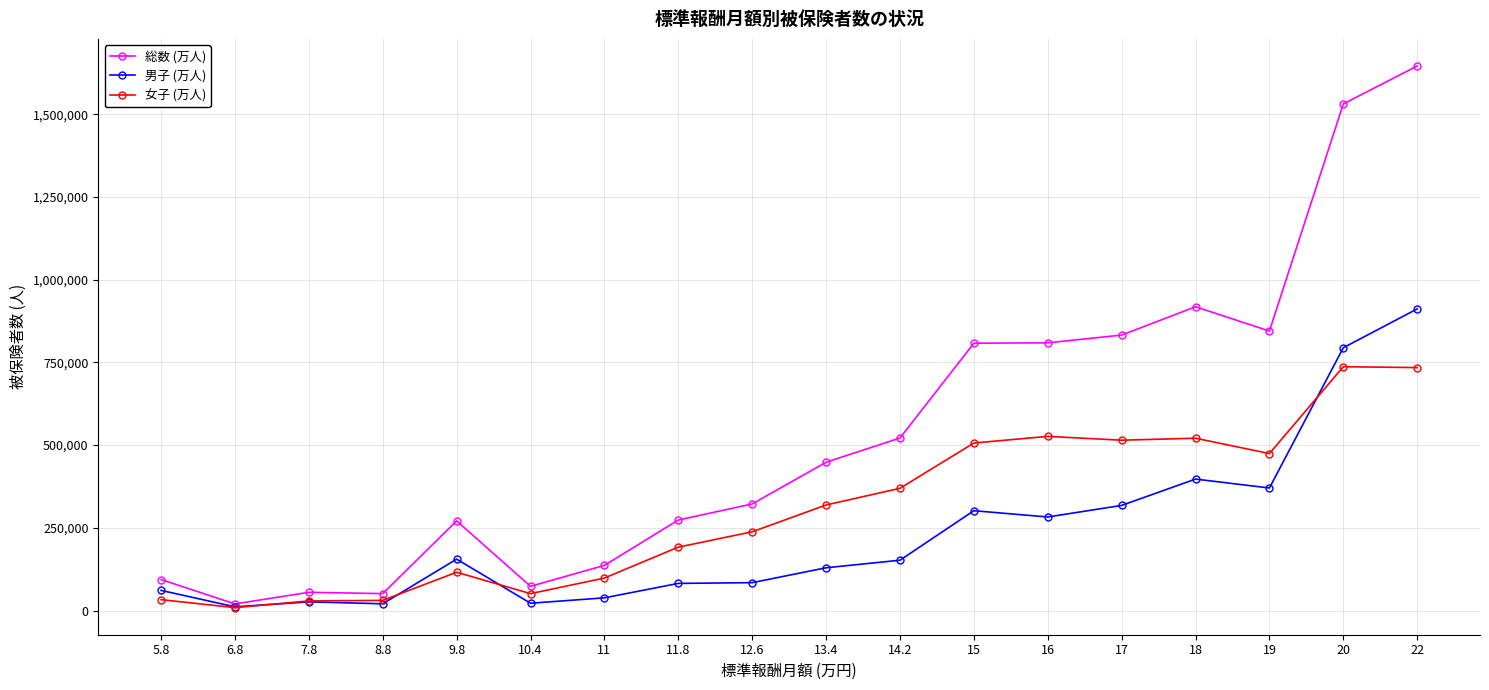

Between 5.8 and 13.4, which series saw the biggest shift?

総数 (万人)